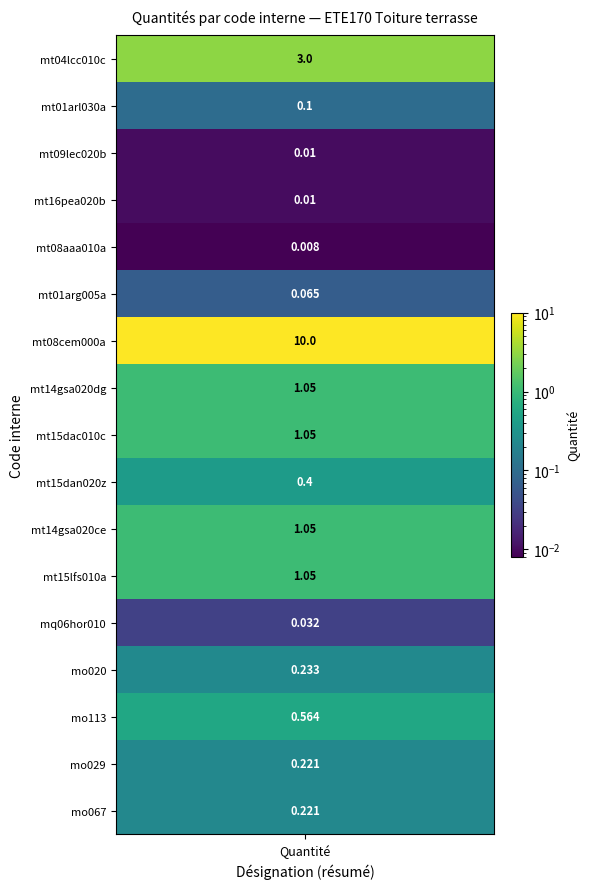

What is the difference between the values at 4 and 1?

0.1